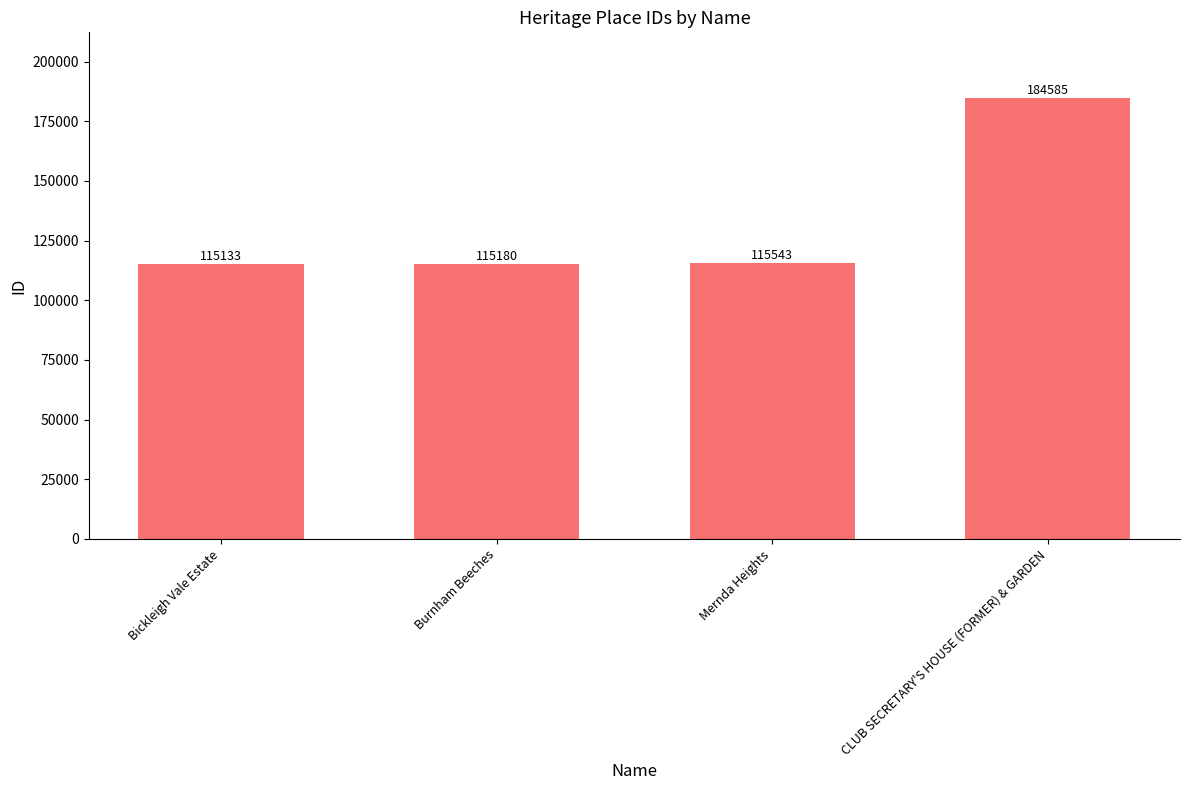

What is the value of the 2nd bar from the left?

115180